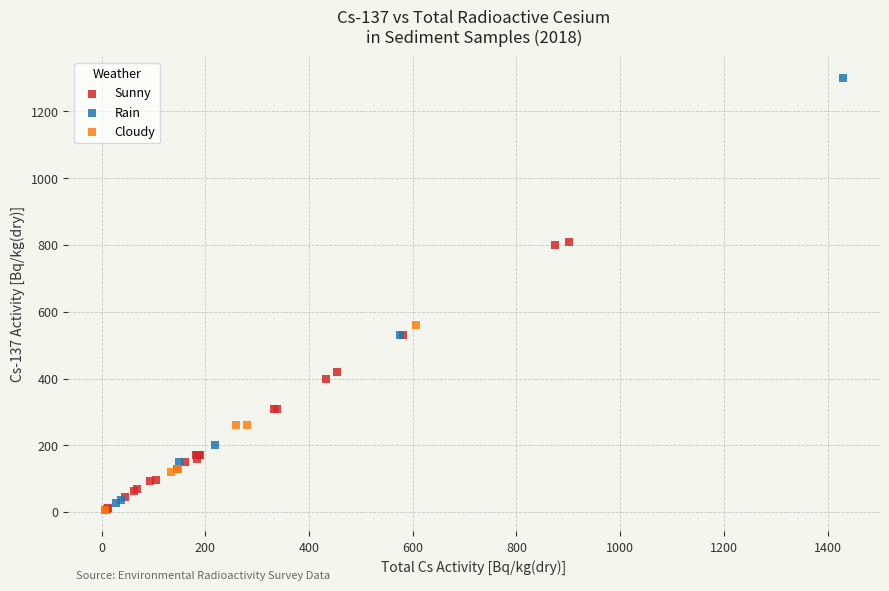

Which series has the widest spread of Y values?

Rain